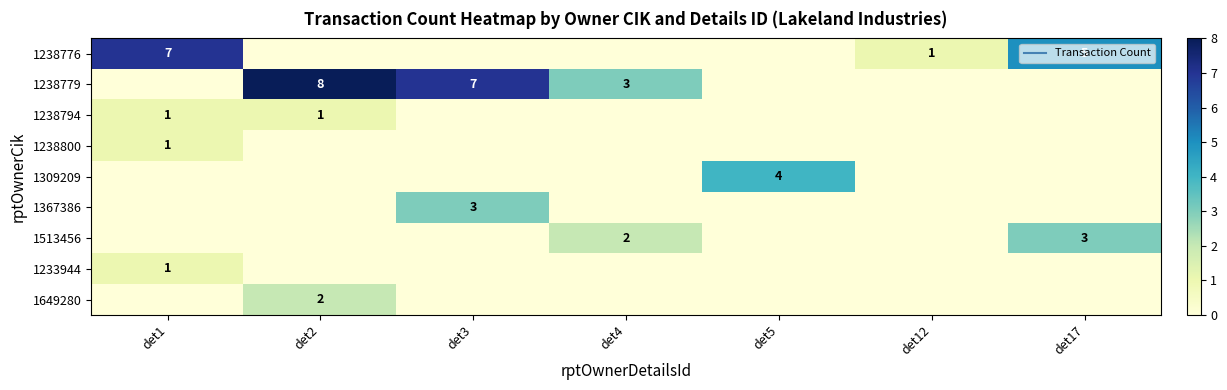

How many values in 1309209 are above zero?

1